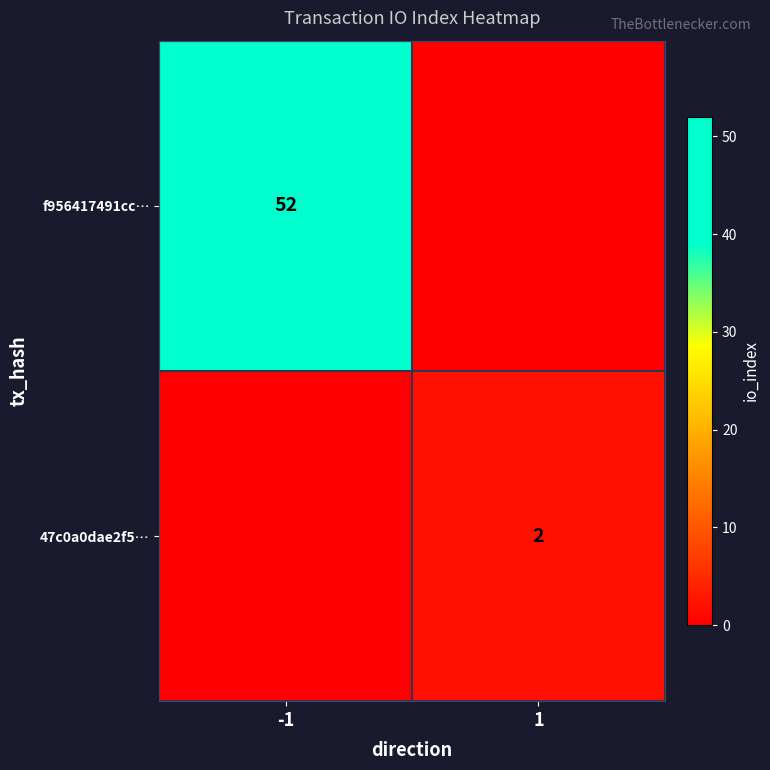

True or false: f956417491cc… has a value of 72 at -1.

False